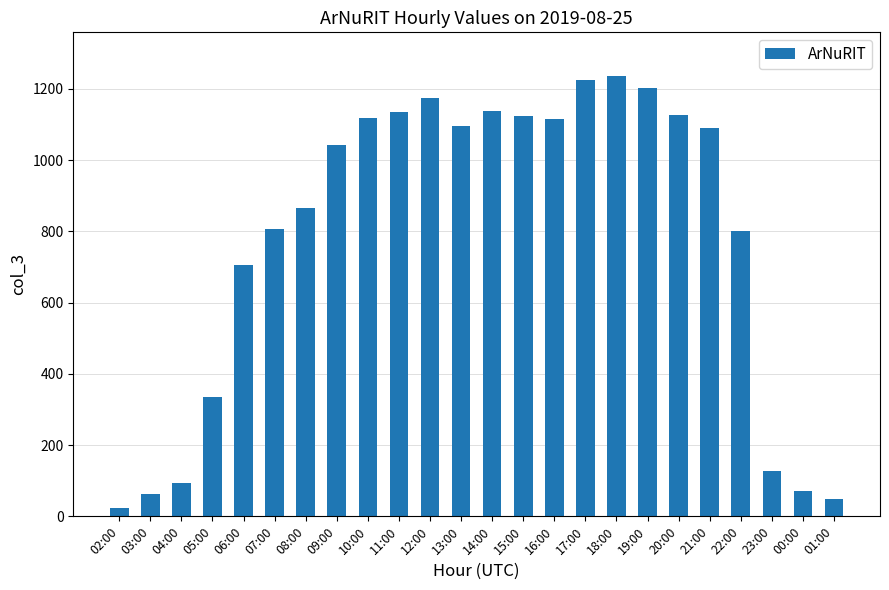

Are the bars horizontal?

No